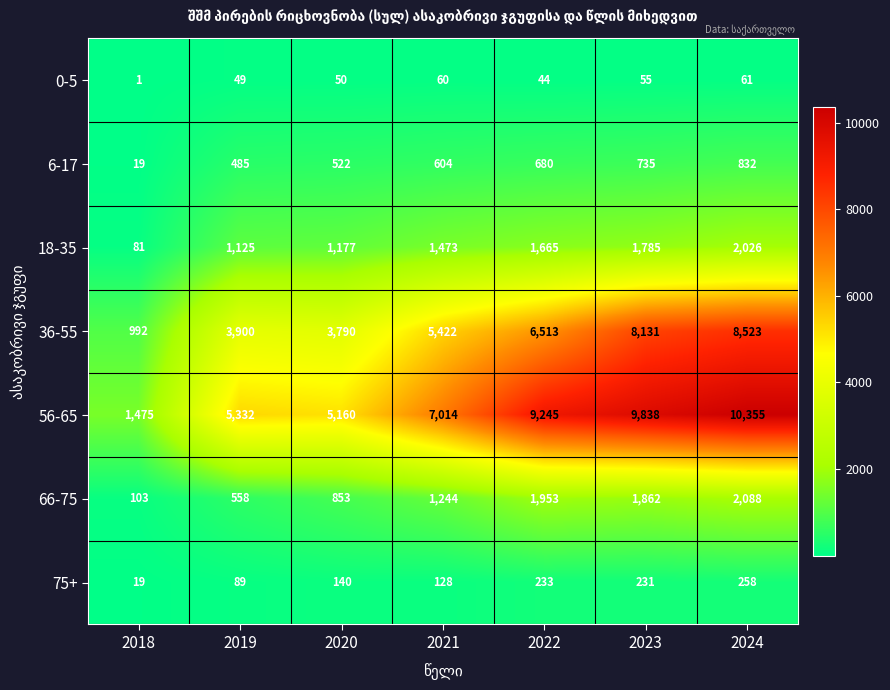

Which category has the highest value across all series?

2024